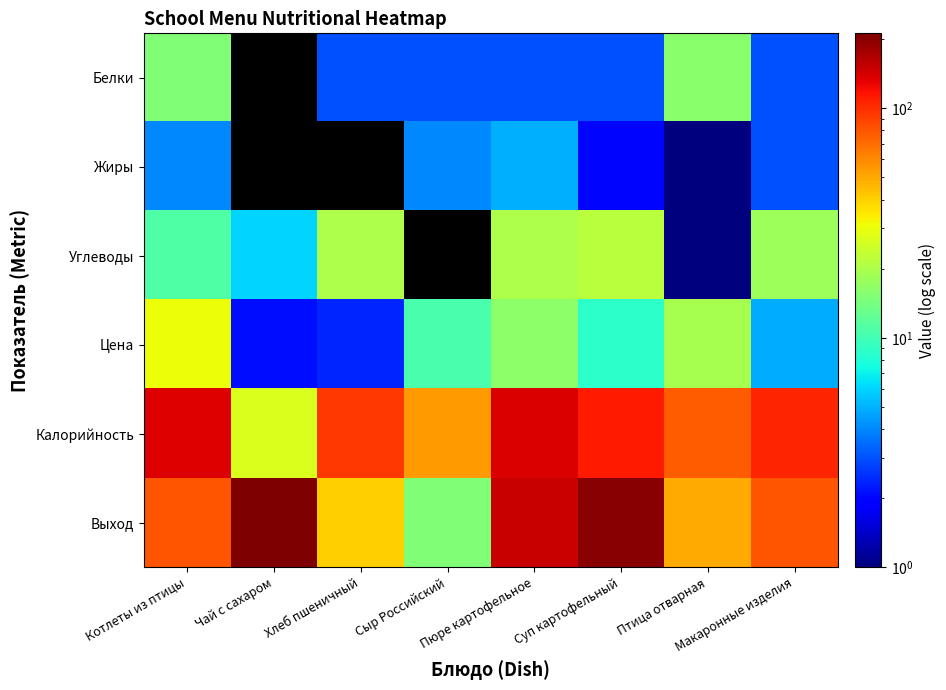

Which series has the largest range (max minus min)?

Выход